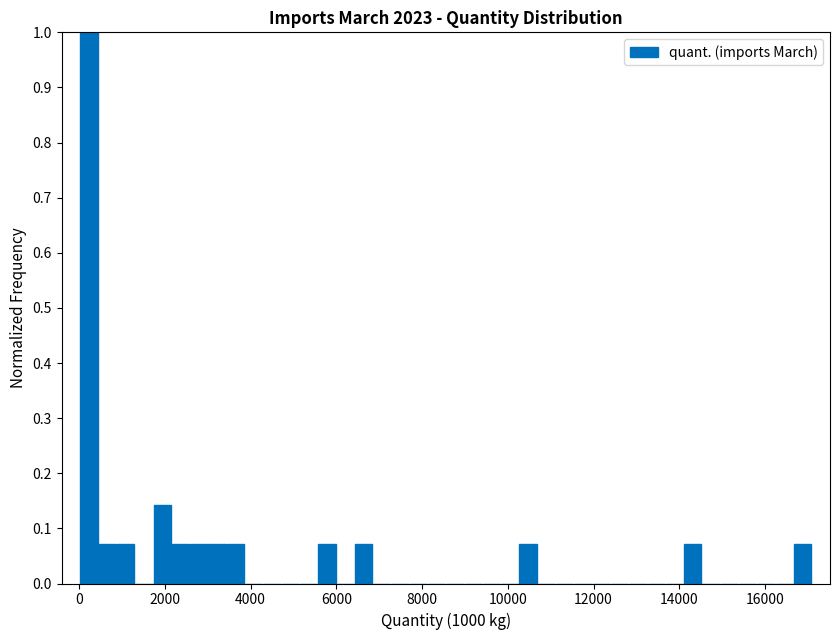

Read against the x-axis, roughly where is the centre of the tallest bar?

200